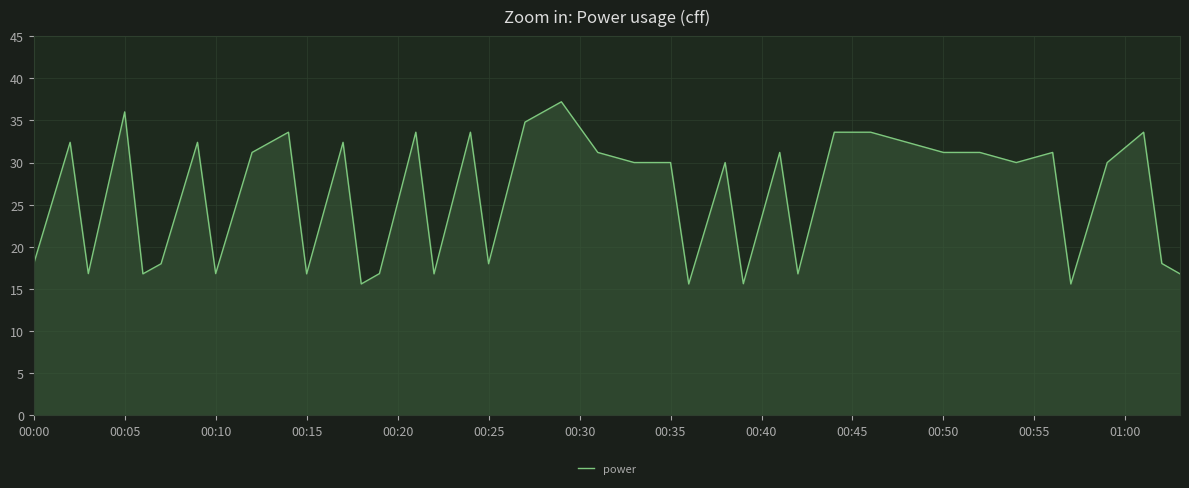

Reading right to left, list all the values displayed in this chart.

16.8	18.0	33.6	30.0	15.6	31.2	30.0	31.2	31.2	32.4	33.6	33.6	16.8	31.2	15.6	30.0	15.6	30.0	30.0	31.2	37.2	34.8	18.0	33.6	16.8	33.6	16.8	15.6	32.4	16.8	33.6	31.2	16.8	32.4	18.0	16.8	36.0	16.8	32.4	18.0